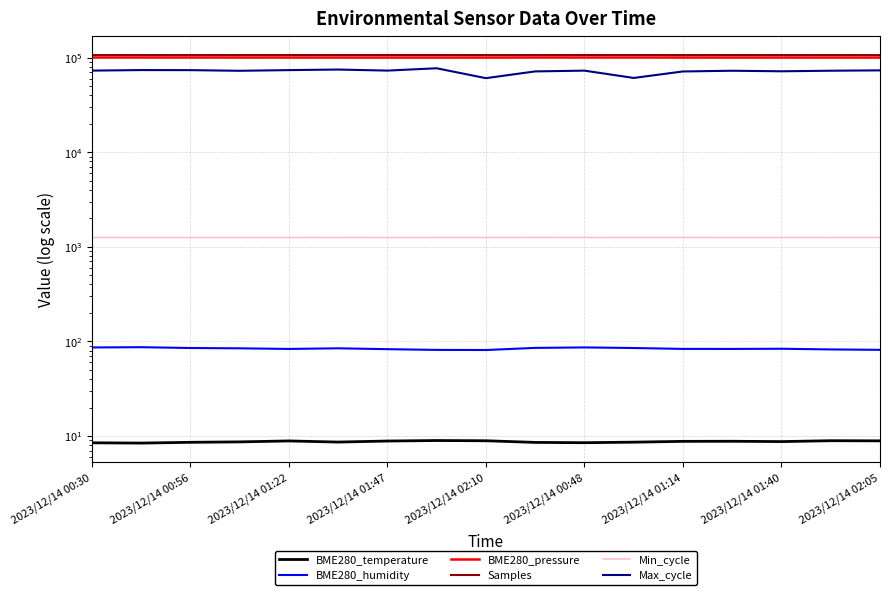

What is the difference between the highest and lowest values at 9?

106360.4